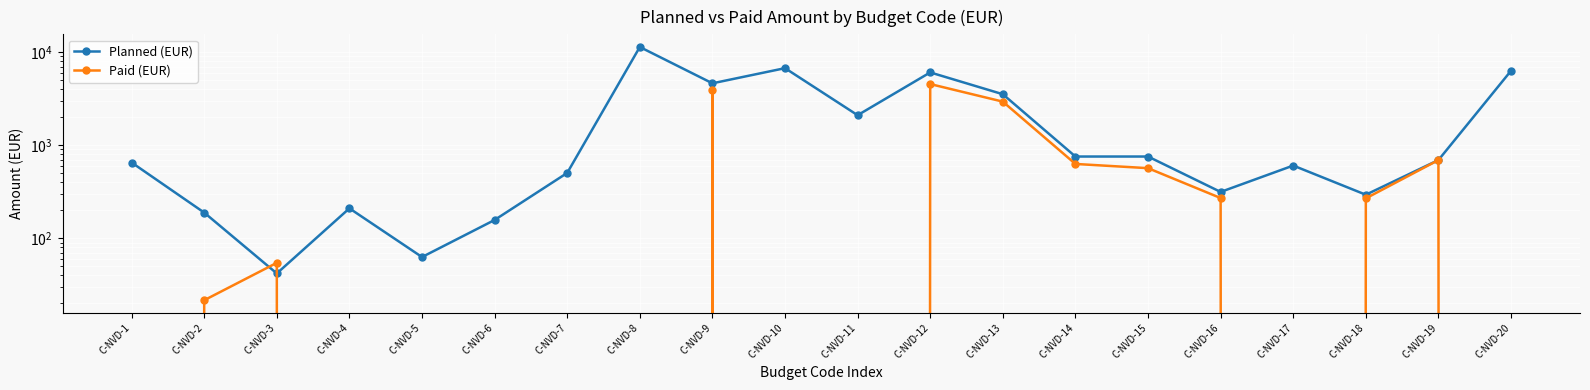

Reading left to right, what are all the values shown in this chart?

Planned (EUR): 652.0	189.0	42.0	210.0	63.0	157.5	504.0	11340.0	4620.0	6720.0	2100.0	6048.0	3528.0	756.0	756.0	315.0	604.8	294.0	693.0	6300.0
Paid (EUR): 0.0	21.7	54.6	0.0	0.0	0.0	0.0	0.0	3885.0	0.0	0.0	4536.0	2937.1	629.4	567.0	270.9	0.0	268.8	692.6	0.0